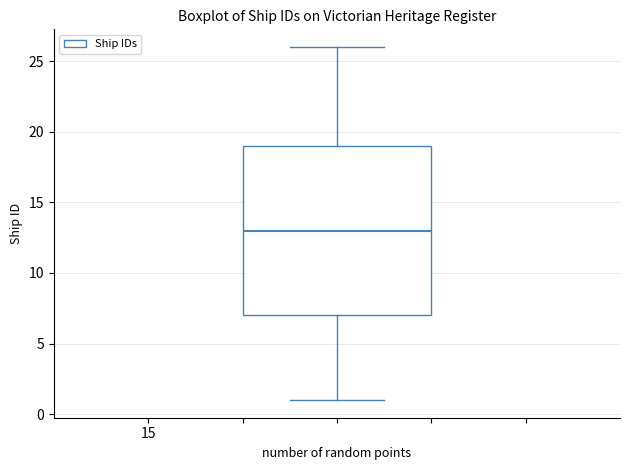

Transcribe this box plot: give where the median line is, the range the box spans, and where the two whiskers end, as read against the y-axis. The values are not printed on the chart, so give them approximately, as read against the axis.

median 13, box 7 to 19, whiskers 1 to 26